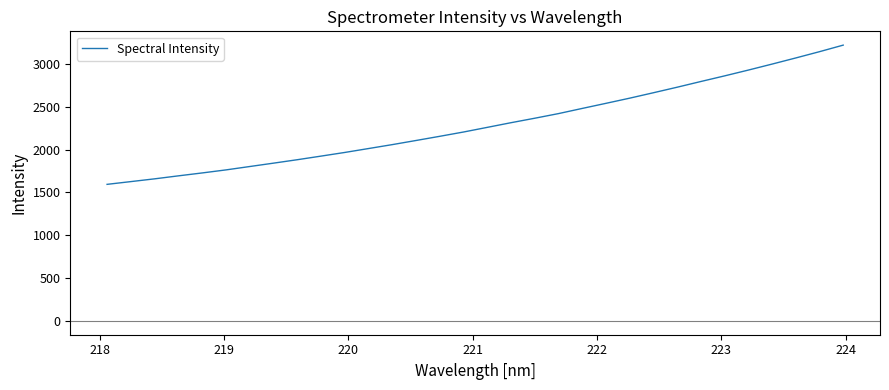

What is the sum of all values?

73365.4